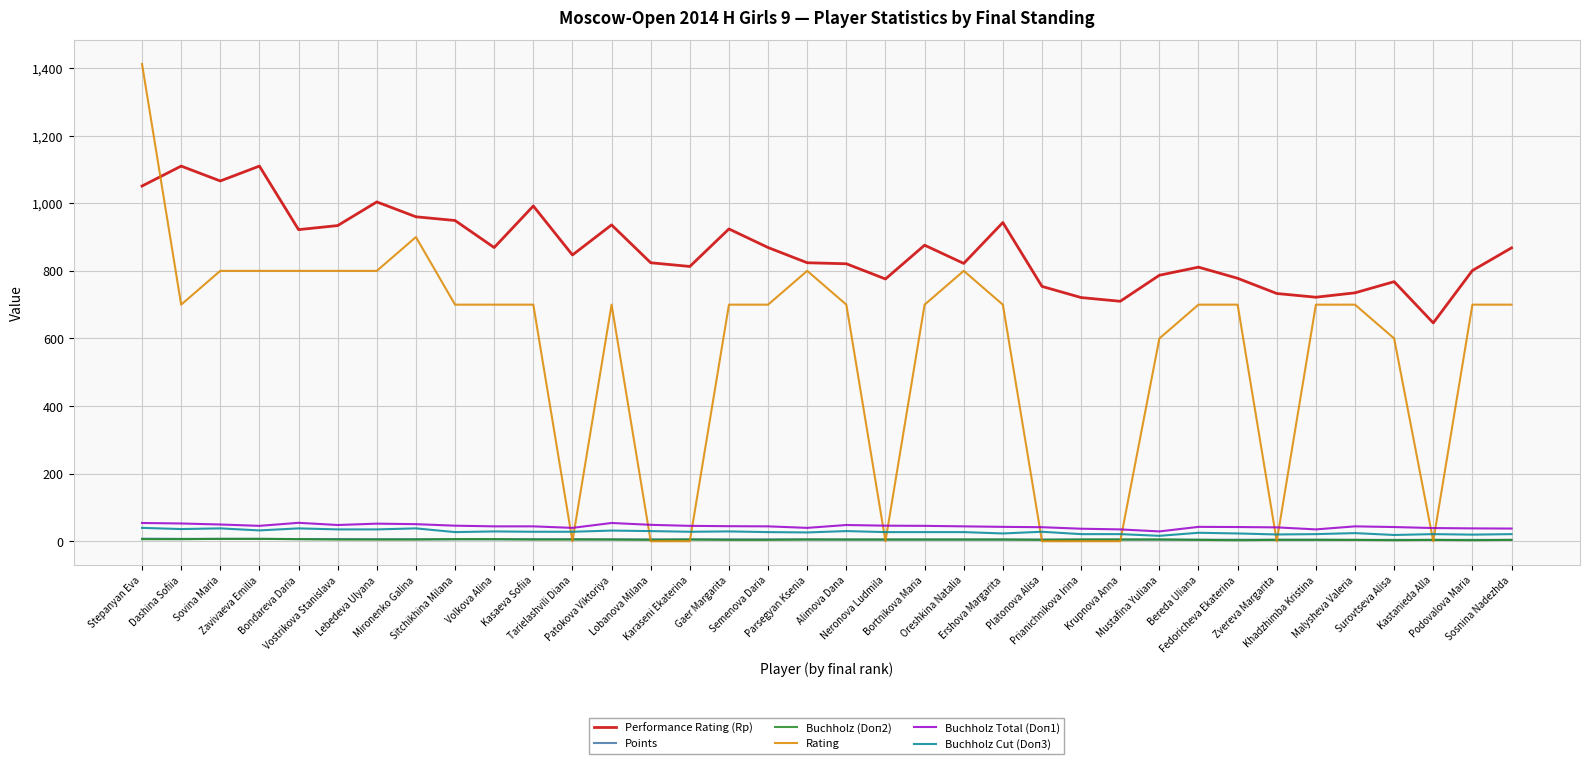

Which series has the largest total across all categories?

Performance Rating (Rp)